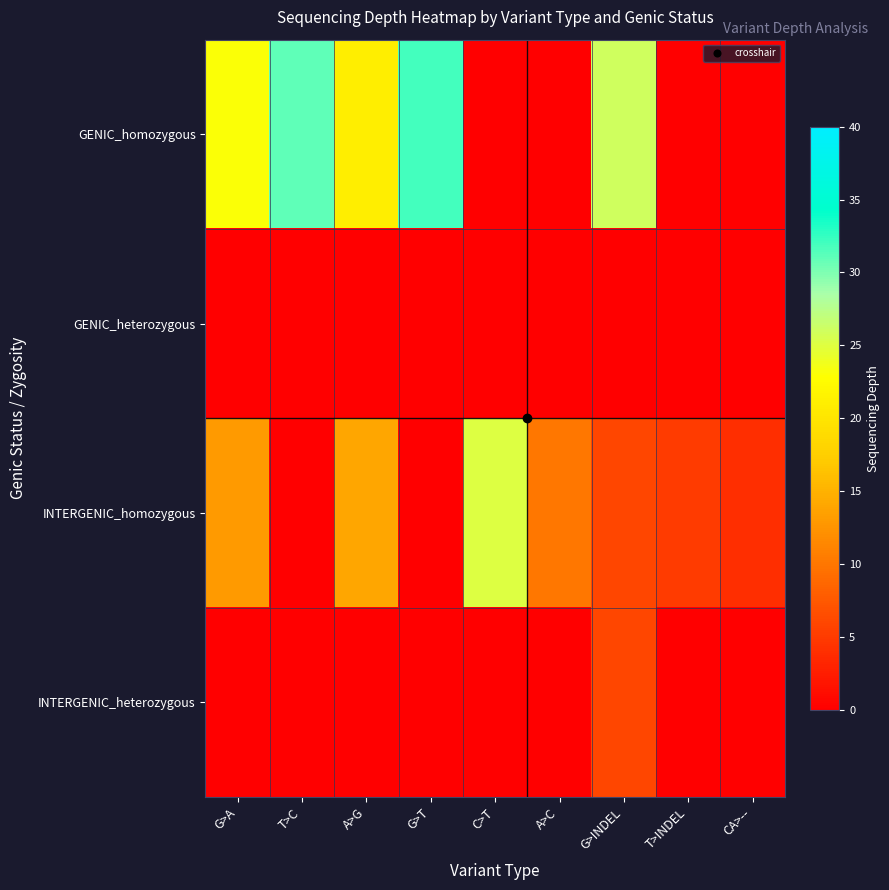

Which series has the largest total across all categories?

GENIC_homozygous